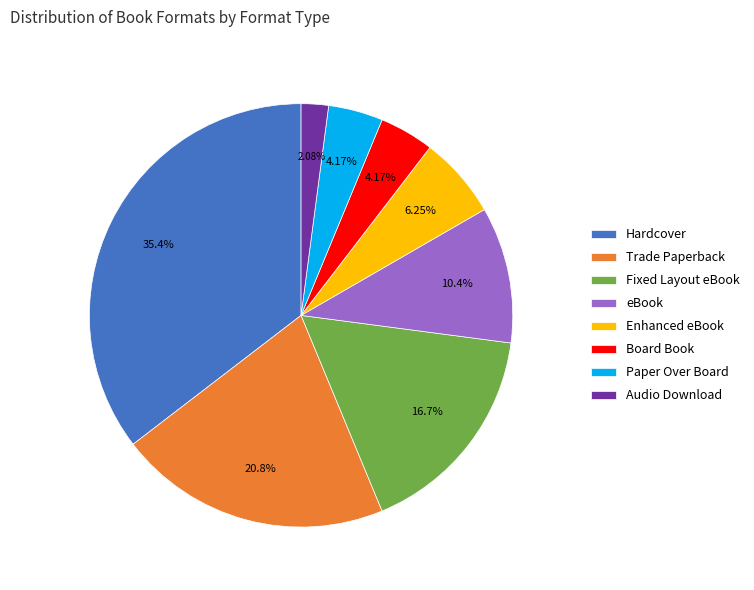

To the nearest percent, what is the difference between the Fixed Layout eBook and Hardcover slice percentages?

19%